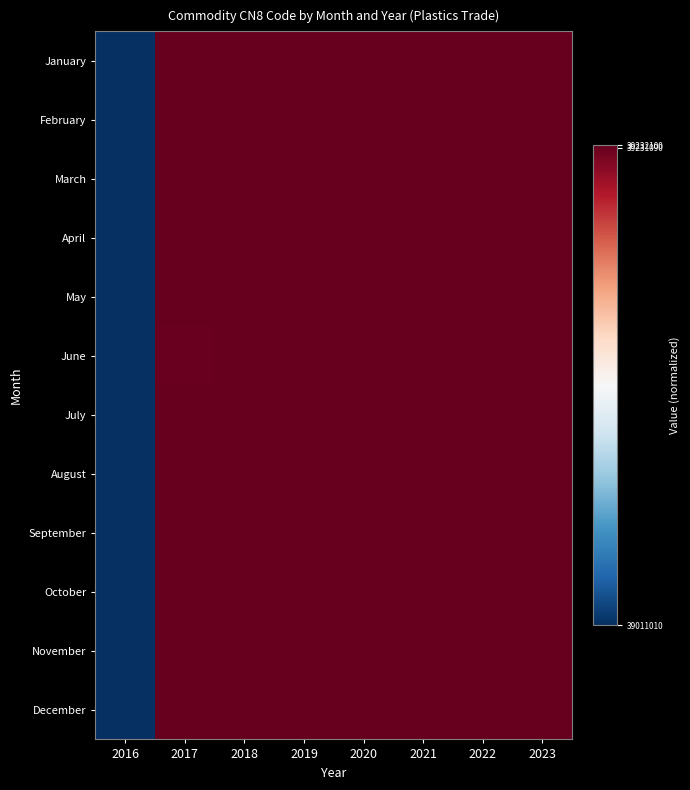

How many distinct data groups are displayed?

12